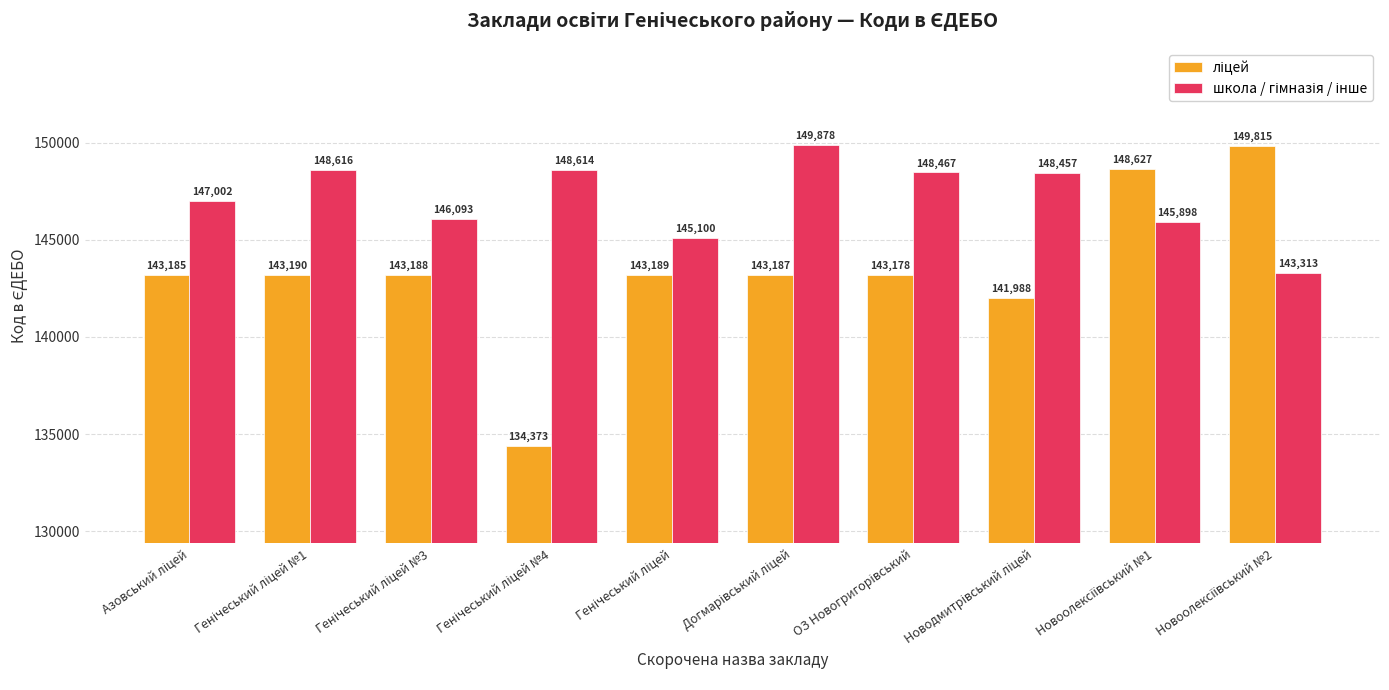

What is the minimum value shown in the chart?

134373